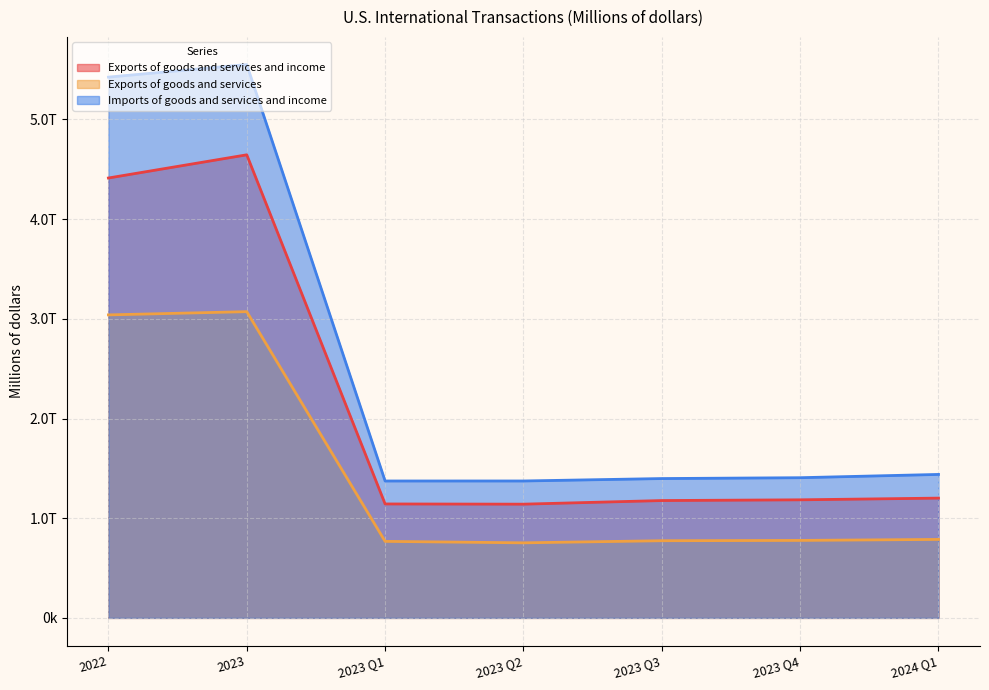

Where does the Imports of goods and services and income series first go above 1406196?

2022